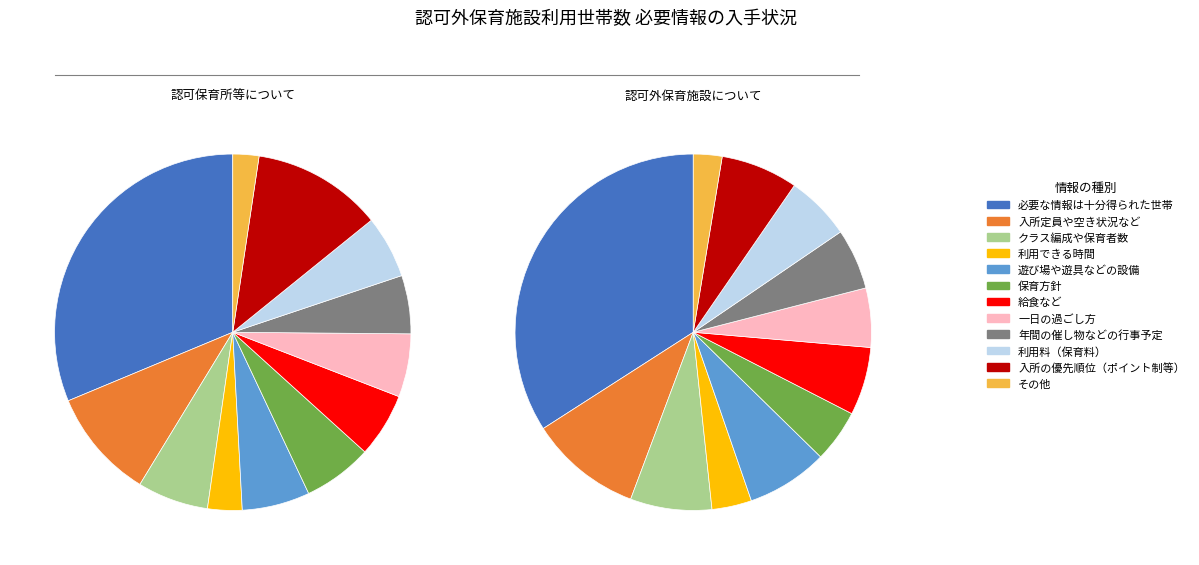

To the nearest percent, what percentage of the pie is 年間の催し物などの行事予定?

6%